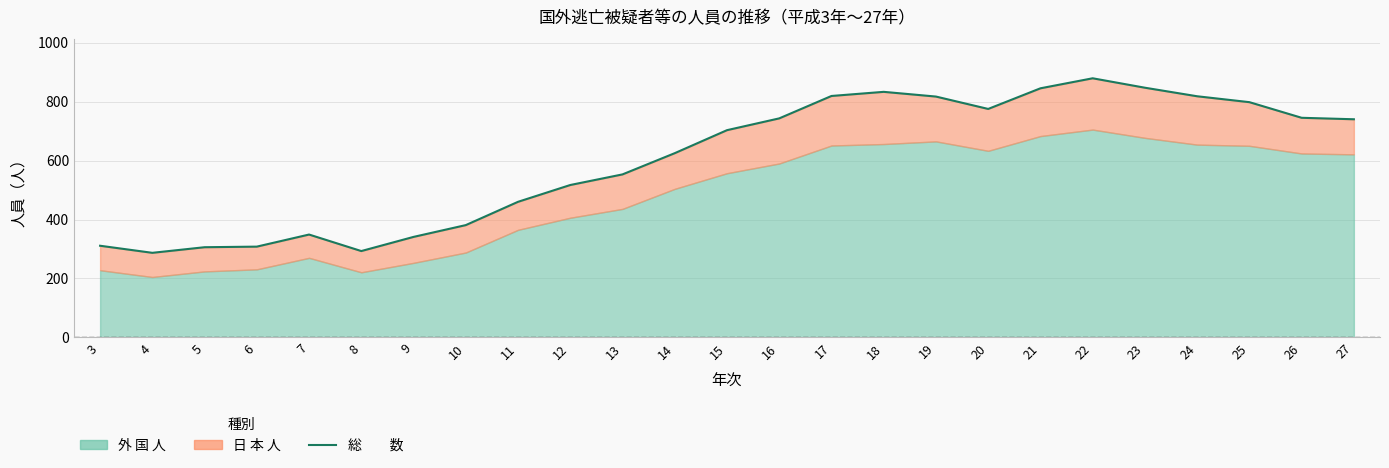

Which has a higher value, 15 or 12?

15